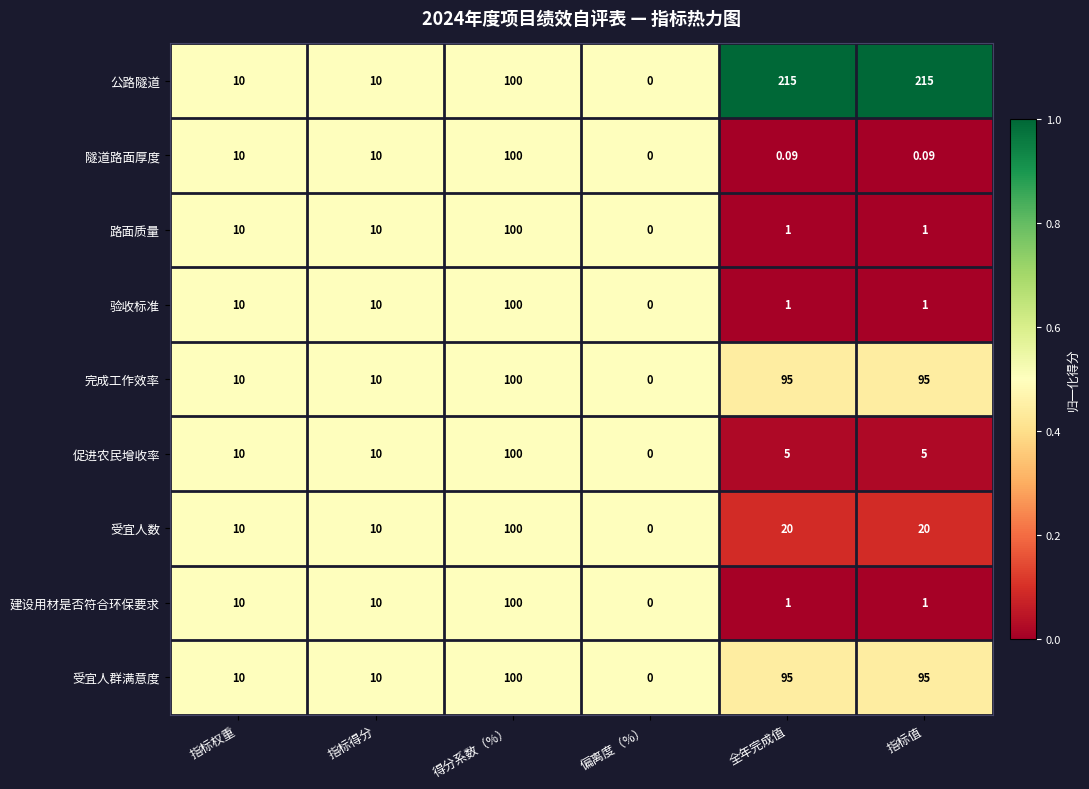

Which series has the largest range (max minus min)?

公路隧道